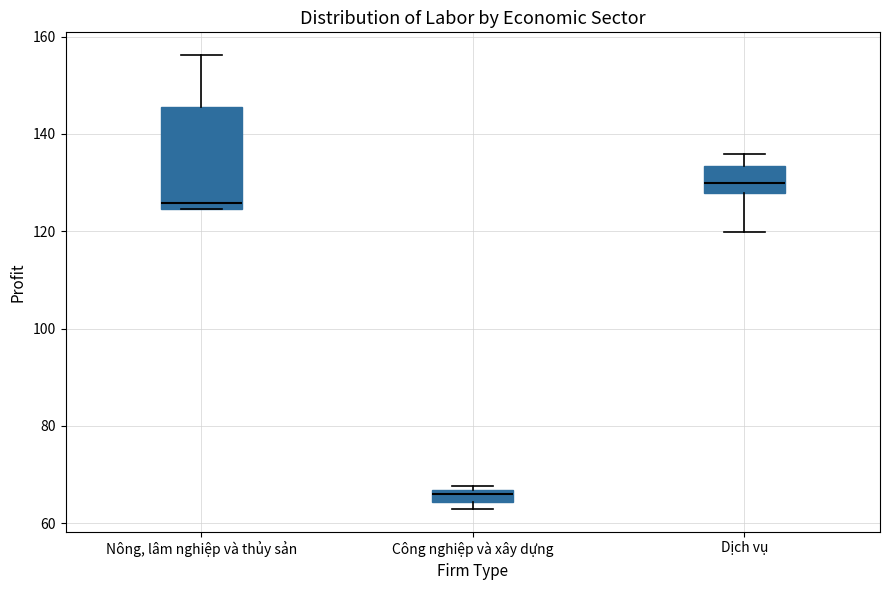

Which box's median line is the highest?

Dịch vụ